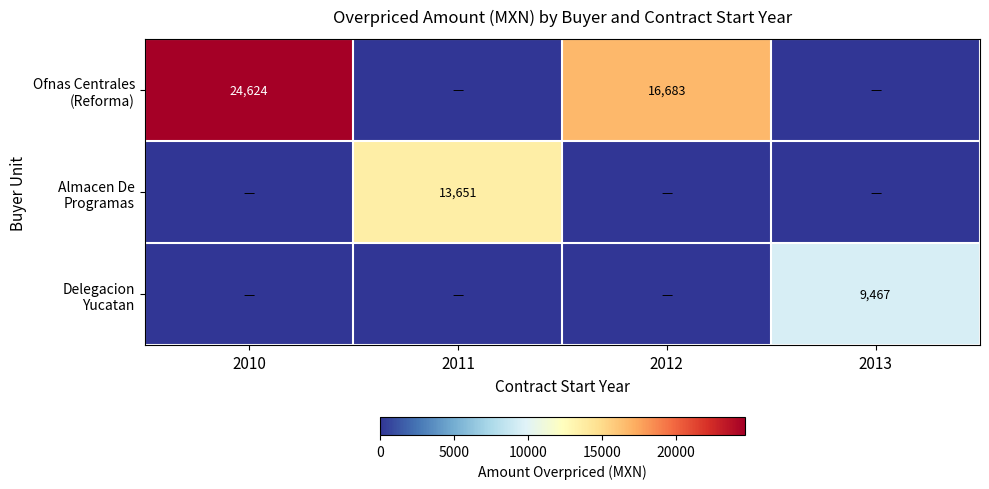

Between 2010 and 2011, which series saw the biggest shift?

Ofnas Centrales (Reforma)